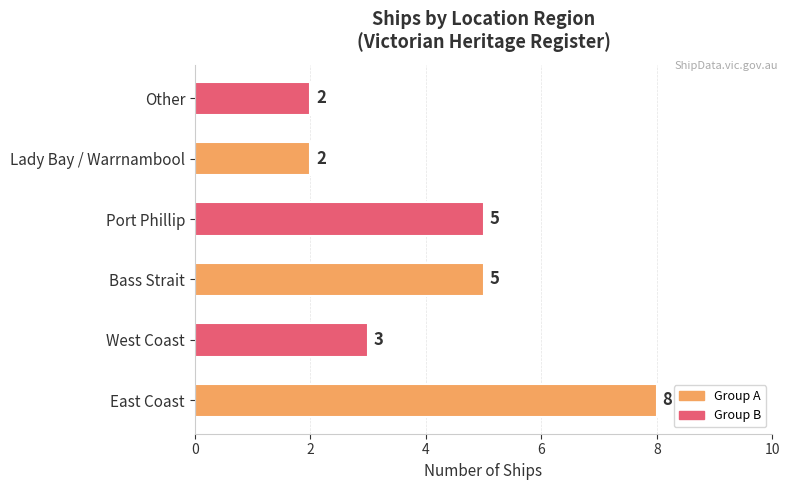

What is the maximum value shown in the chart?

8